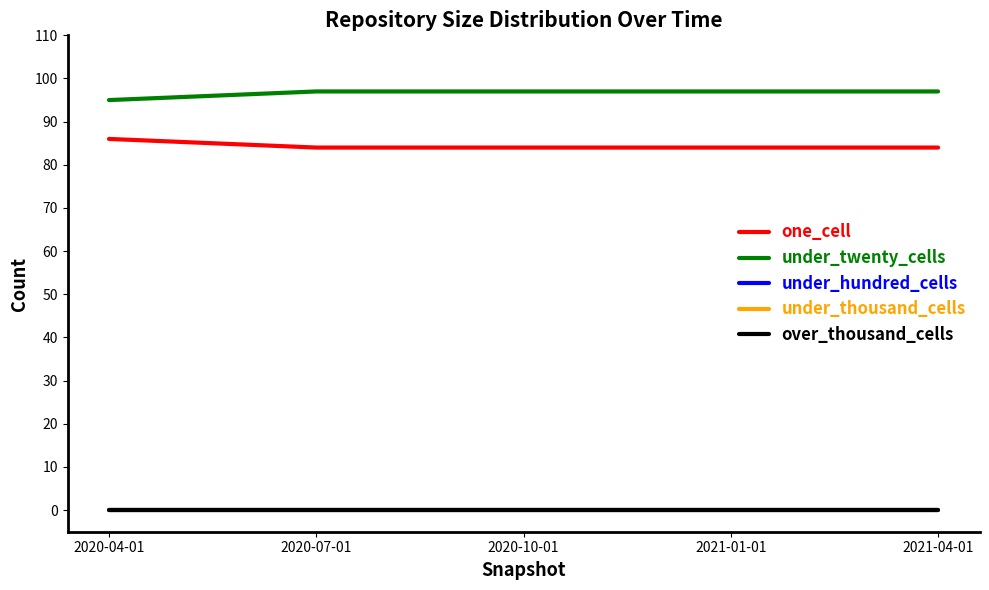

True or false: one_cell and under_thousand_cells cross at least once.

False